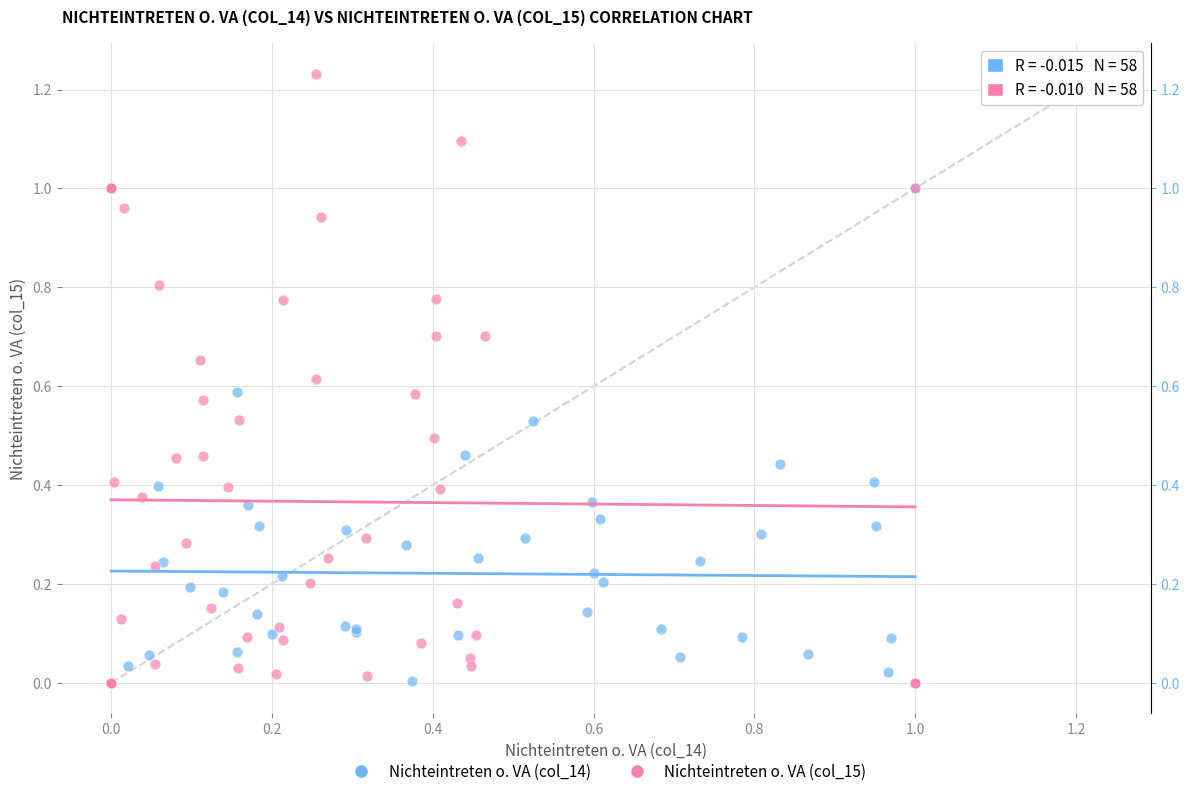

What are all the series names shown in the legend?

Nichteintreten o. VA (col_14), Nichteintreten o. VA (col_15)